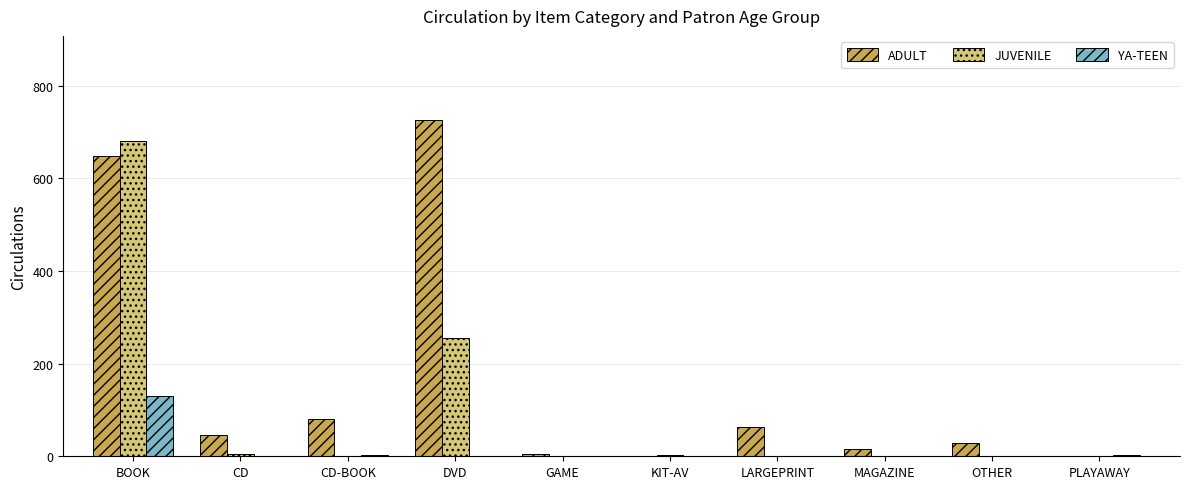

At which category is the sum across all series the highest?

BOOK